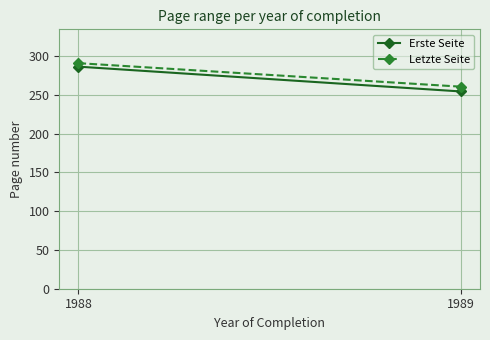

Reading left to right, list all the values displayed in this chart.

Erste Seite: 286.5	254.5
Letzte Seite: 291.0	260.7